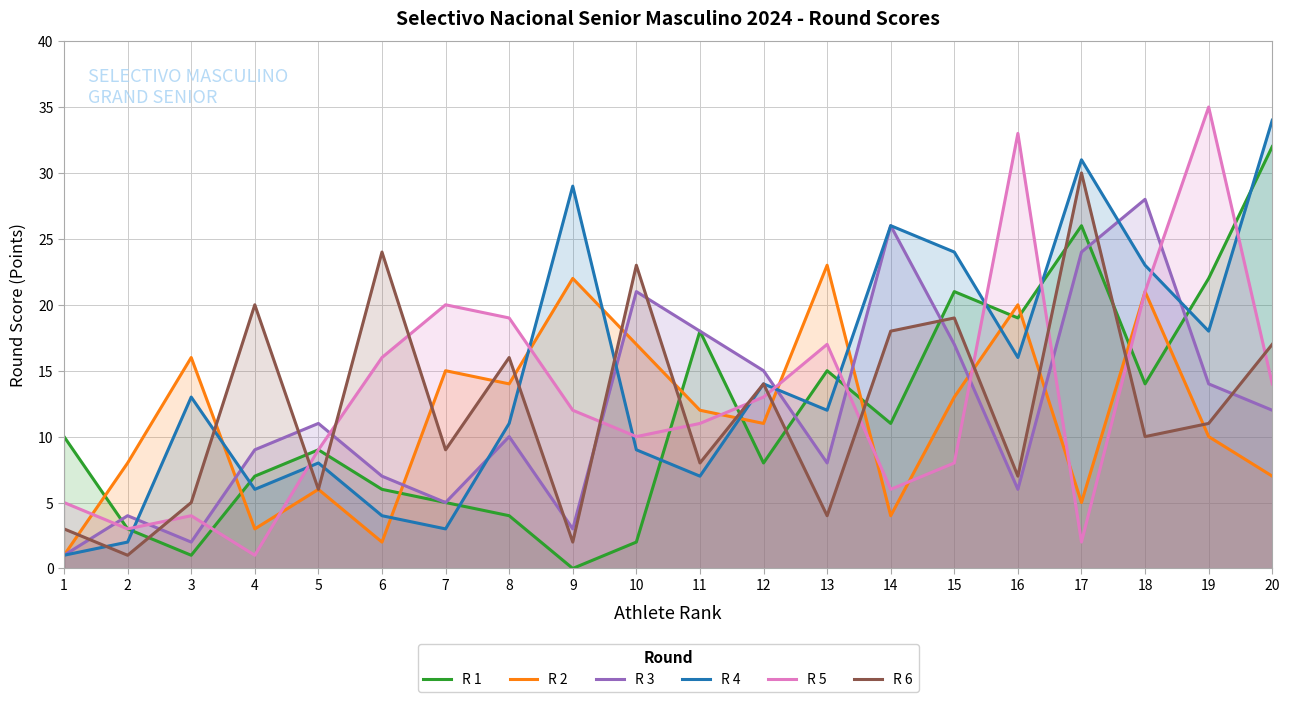

Reading right to left, what are all the values shown in this chart?

R 1: 32	22	14	26	19	21	11	15	8	18	2	0	4	5	6	9	7	1	3	10
R 2: 7	10	21	5	20	13	4	23	11	12	17	22	14	15	2	6	3	16	8	1
R 3: 12	14	28	24	6	17	26	8	15	18	21	3	10	5	7	11	9	2	4	1
R 4: 34	18	23	31	16	24	26	12	14	7	9	29	11	3	4	8	6	13	2	1
R 5: 14	35	21	2	33	8	6	17	13	11	10	12	19	20	16	9	1	4	3	5
R 6: 17	11	10	30	7	19	18	4	14	8	23	2	16	9	24	6	20	5	1	3